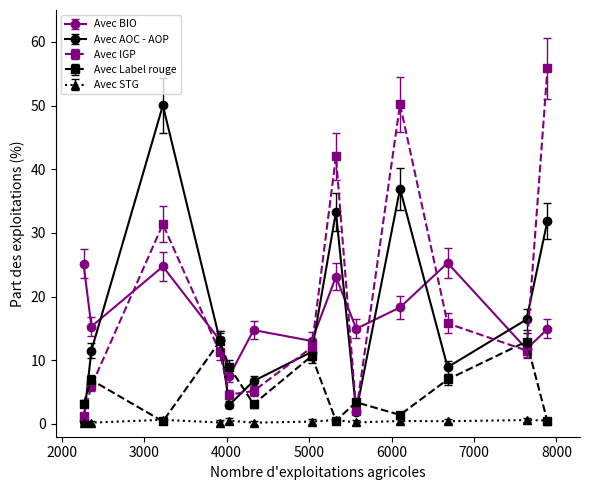

What is the difference between the maximum and minimum values in the Avec BIO series?

17.7